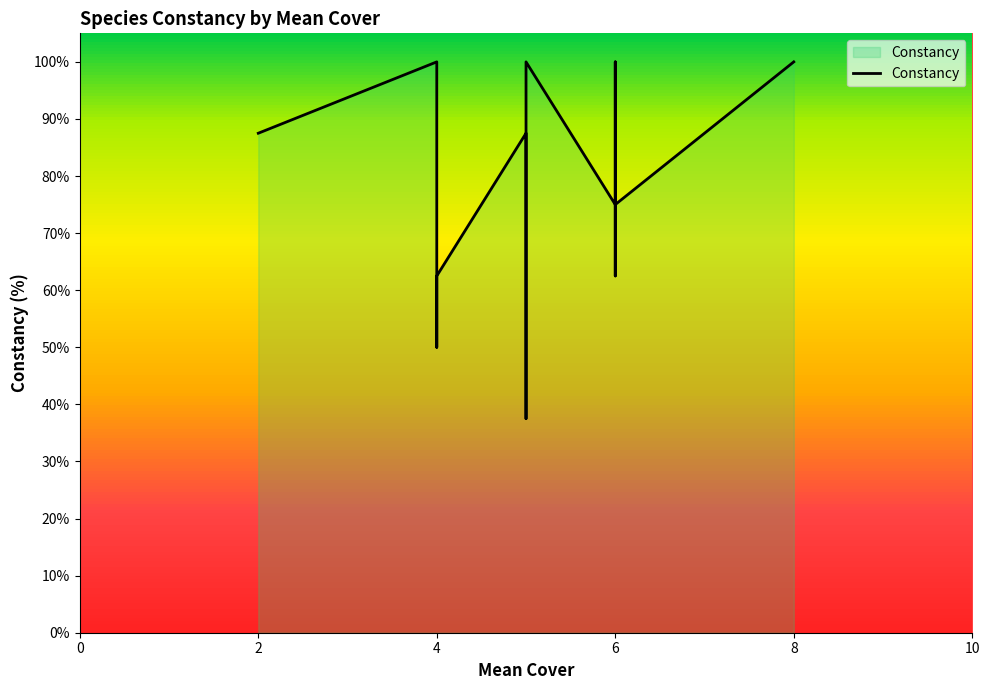

How many points are higher than both their immediate neighbors (excluding endpoints)?

4